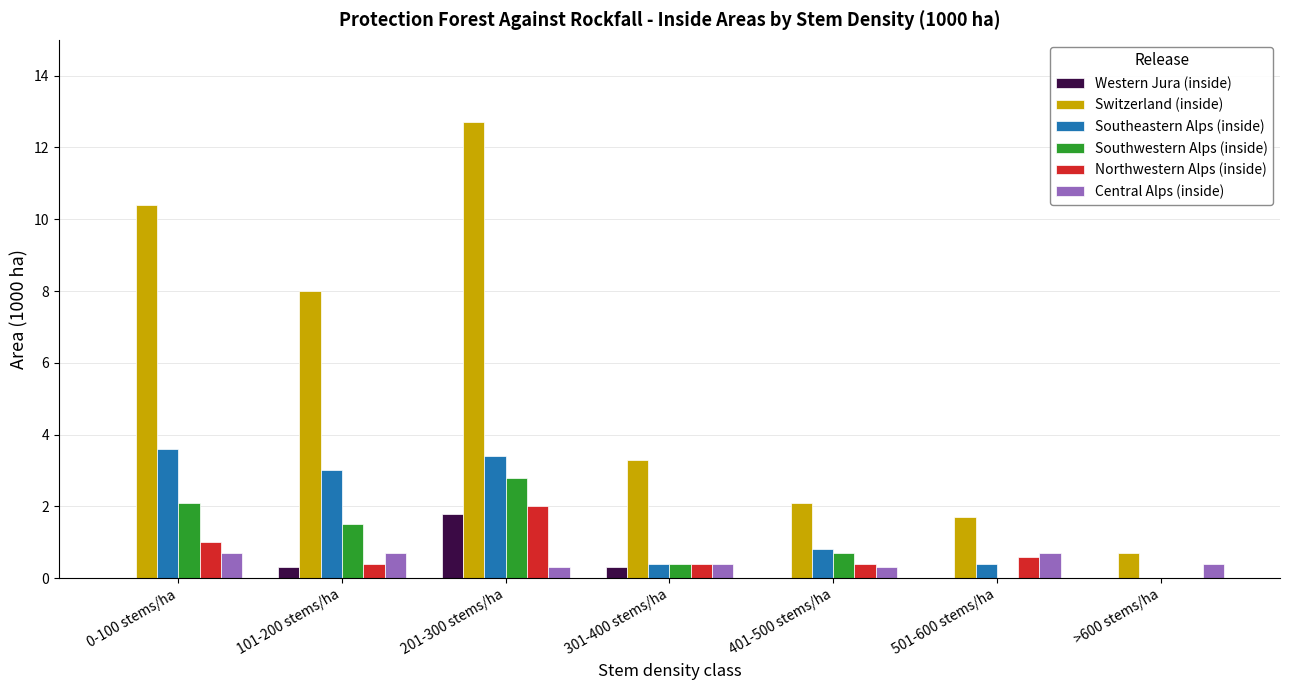

Between 101-200 stems/ha and 401-500 stems/ha, which series saw the biggest shift?

Switzerland (inside)